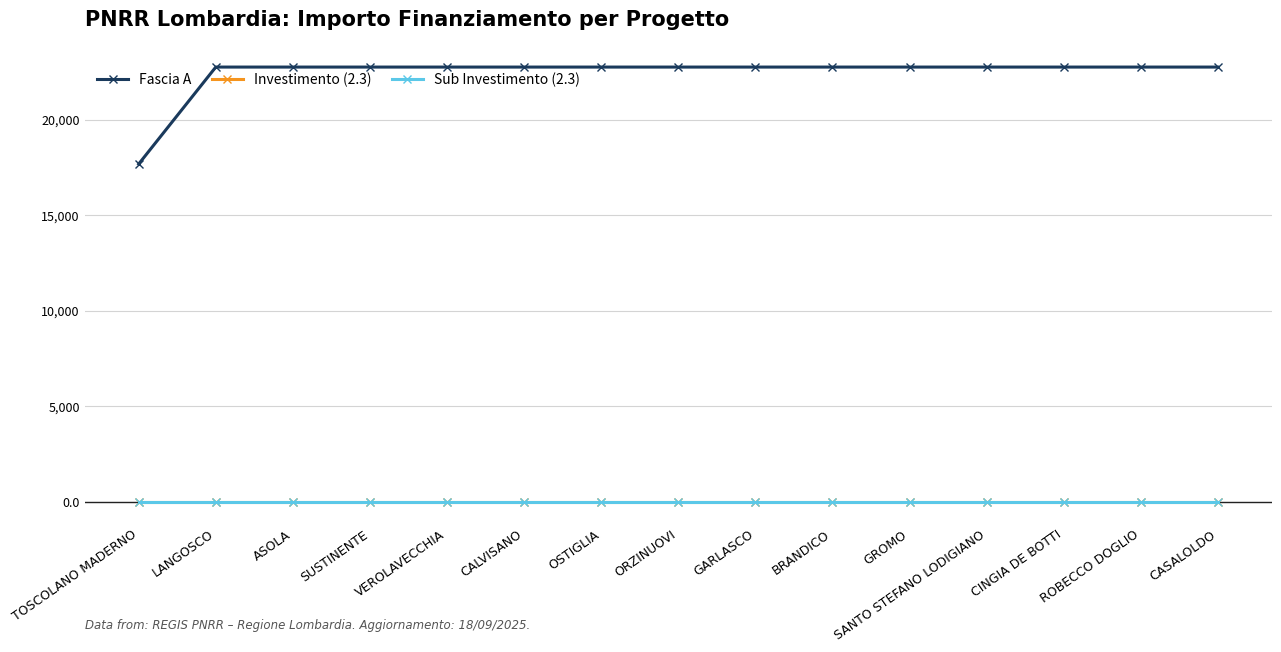

Does the chart have visible grid lines?

Yes